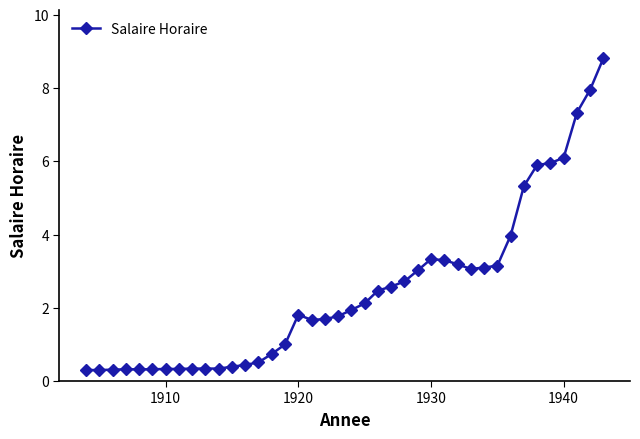

What is the difference between the maximum and minimum values?

8.5